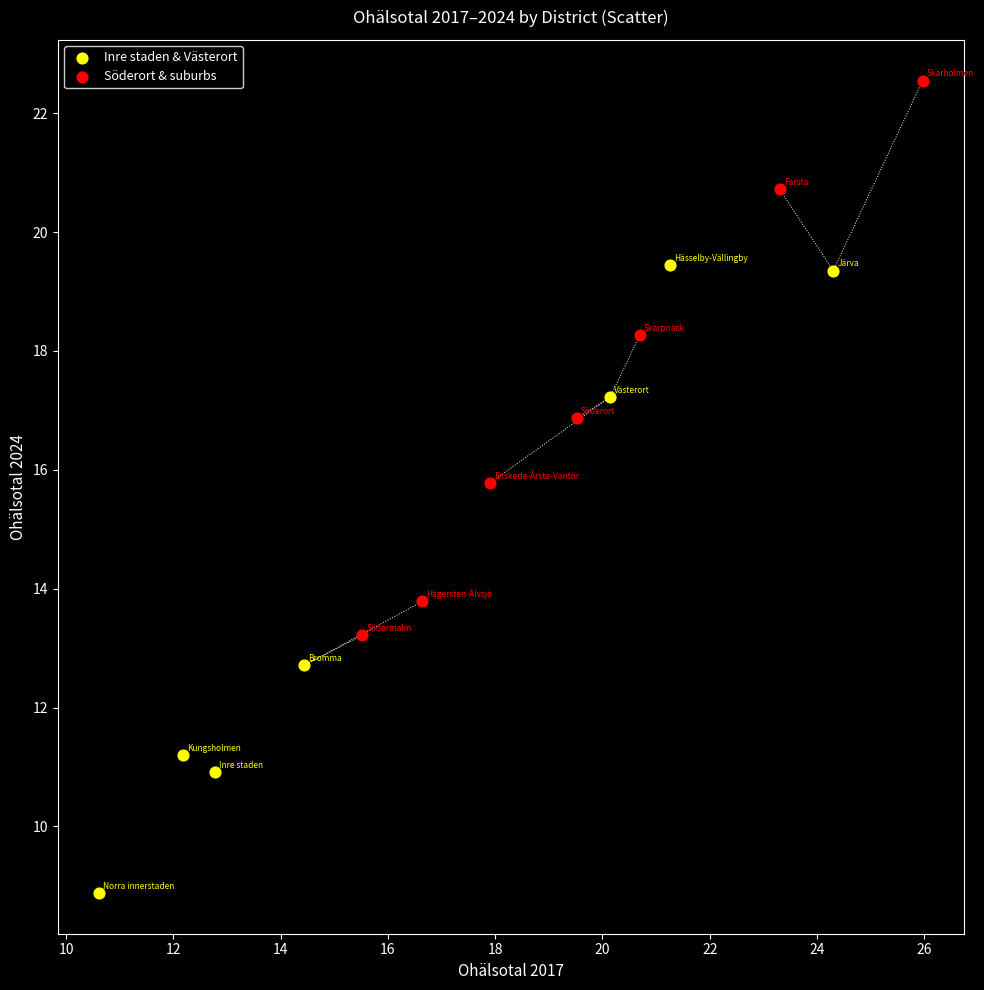

Which series has the largest Y range (max minus min)?

Inre staden & Västerort